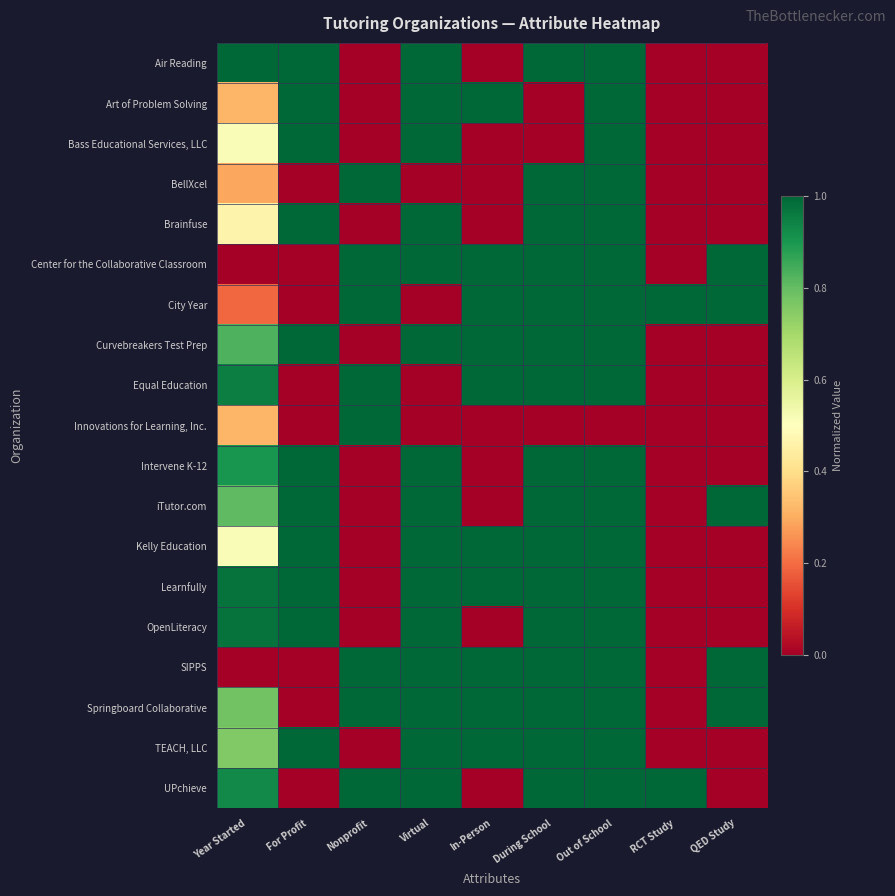

Which has a higher value, In-Person or Nonprofit?

In-Person